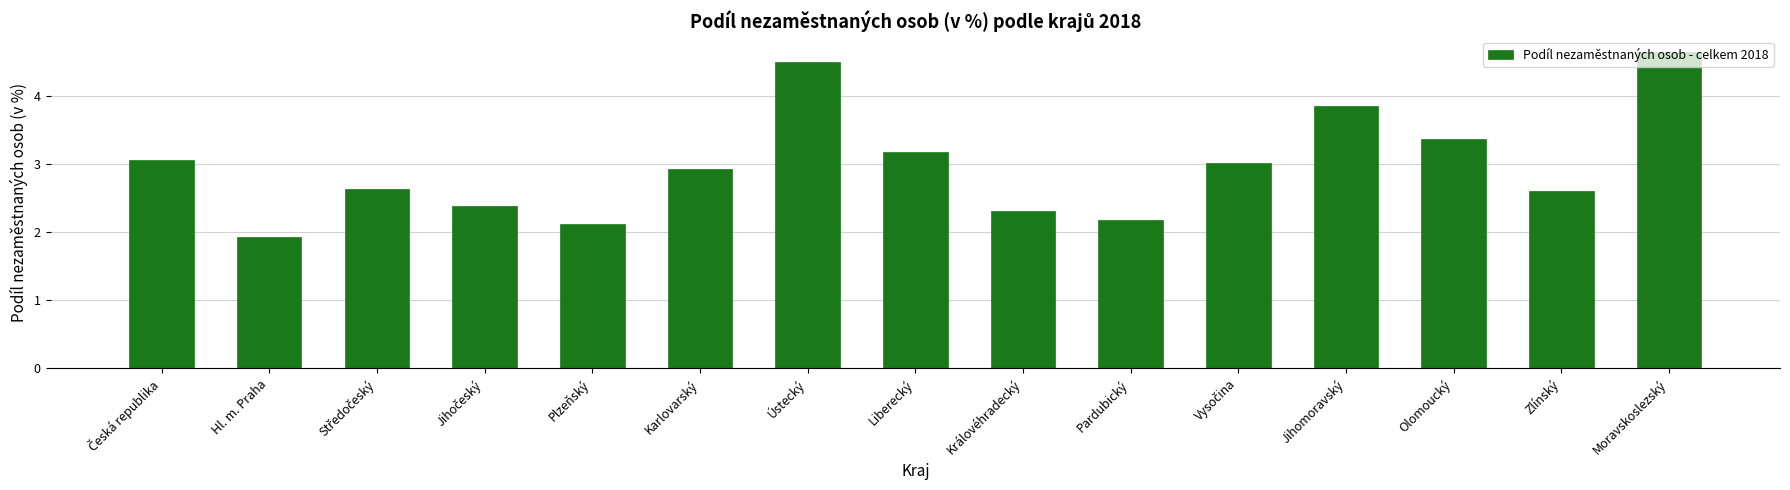

What is the difference between the maximum and minimum values?

2.7